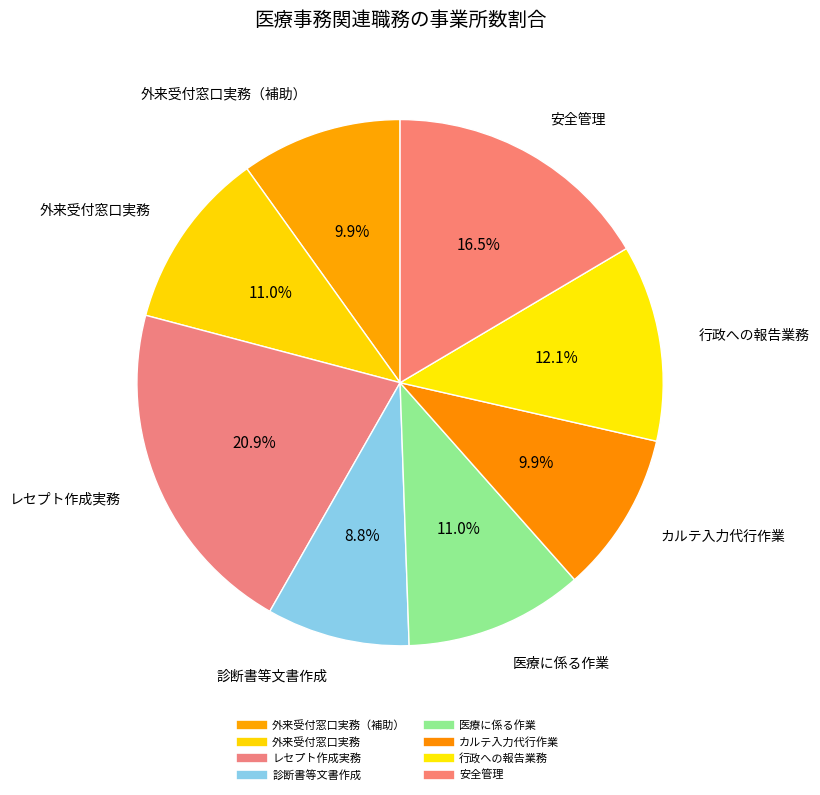

Count the number of slices in the pie.

8